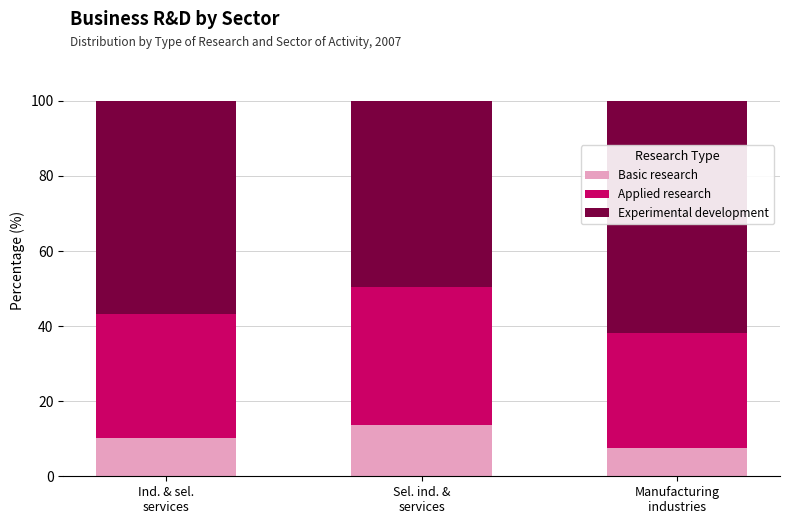

What is the maximum value for Basic research?

13.6